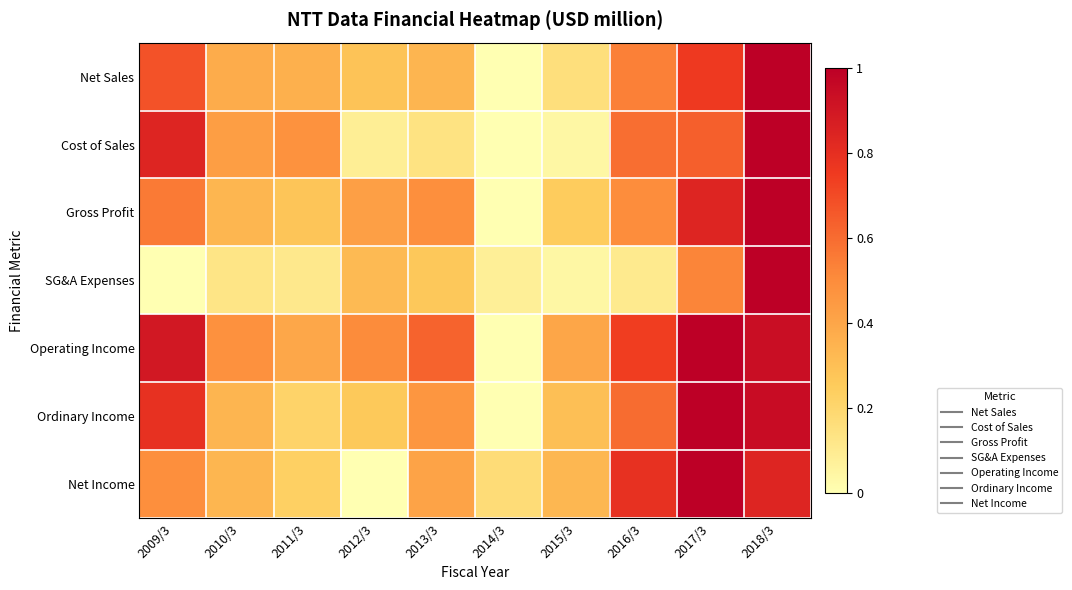

At which category is the sum across all series the highest?

2018/3